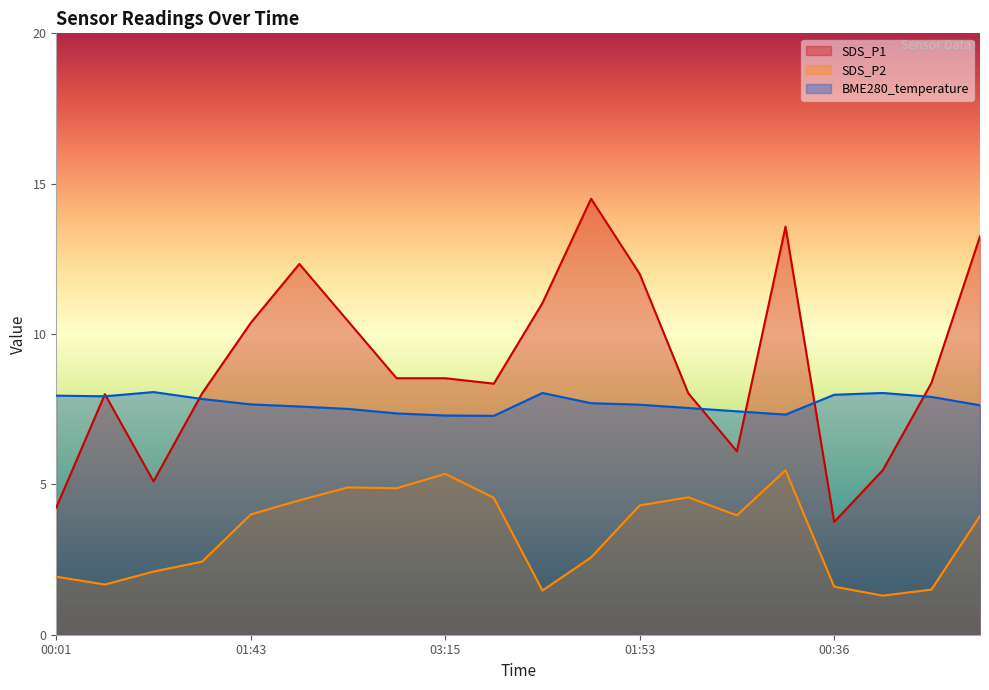

At which category does SDS_P1 reach its first local peak?

00:26